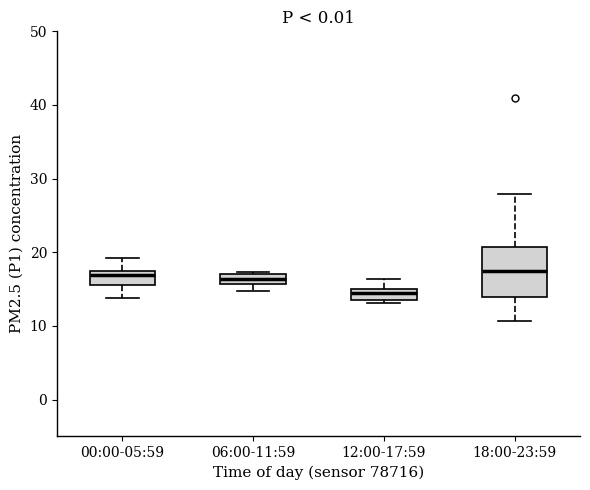

Where does the upper whisker of the box for 18:00-23:59 end on the y-axis? The values are not printed on the chart, so give them approximately, as read against the axis.

28